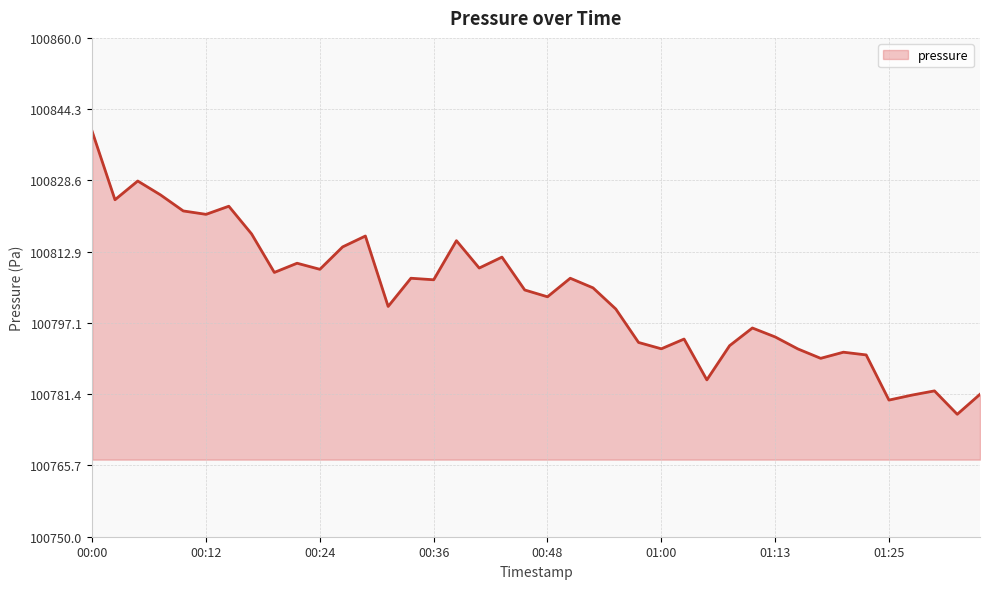

What is the greatest value displayed?

100839.3